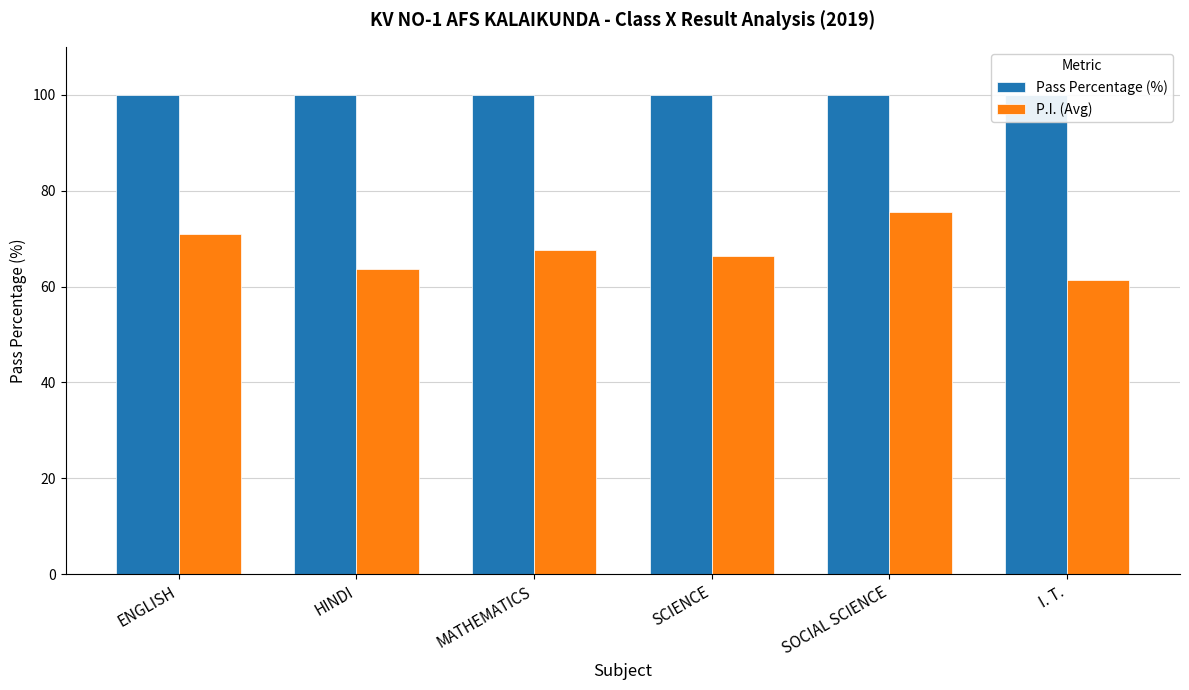

List the series in order of their overall mean, highest first.

Pass Percentage (%), P.I. (Avg)